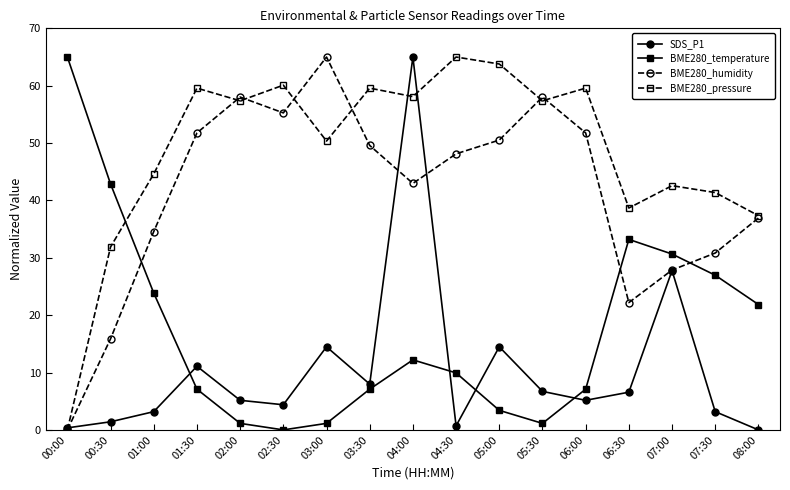

How many times do BME280_pressure and BME280_temperature cross each other?

1